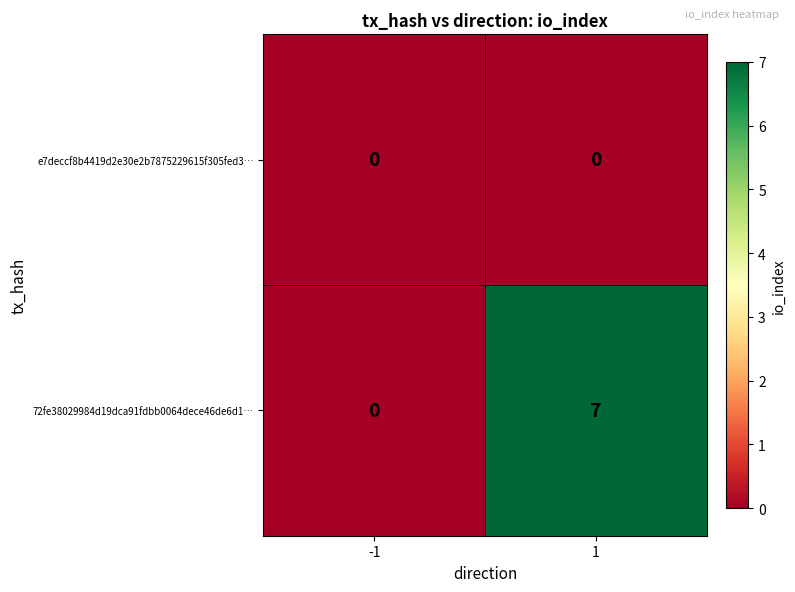

List the series in order of their overall mean, highest first.

72fe38029984d19dca91fdbb0064dece46de6d1…, e7deccf8b4419d2e30e2b7875229615f305fed3…